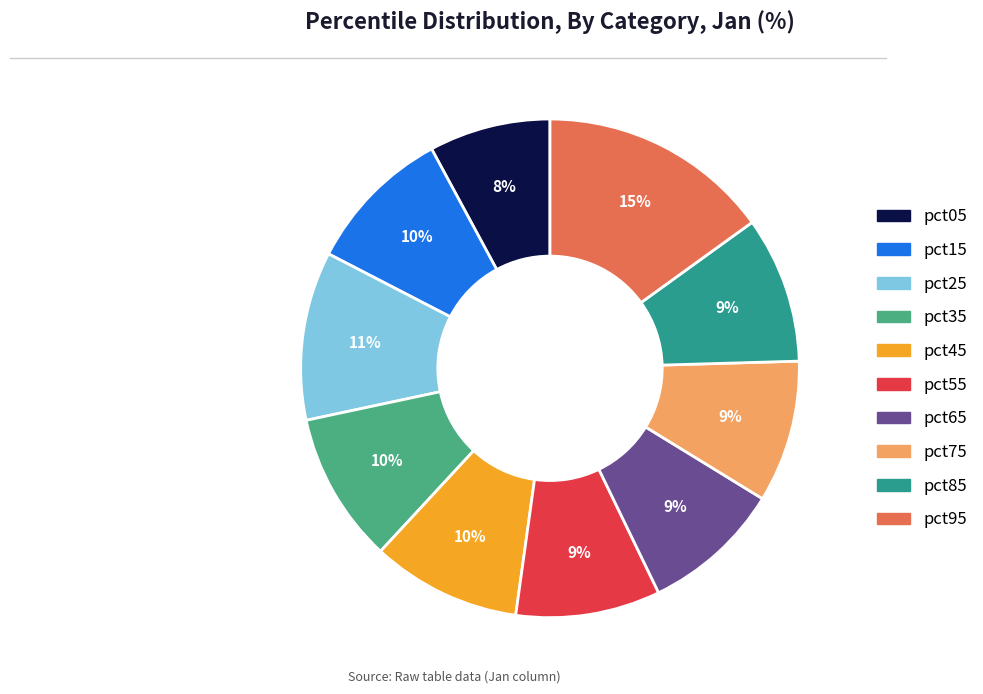

Which slice is the smallest?

pct05